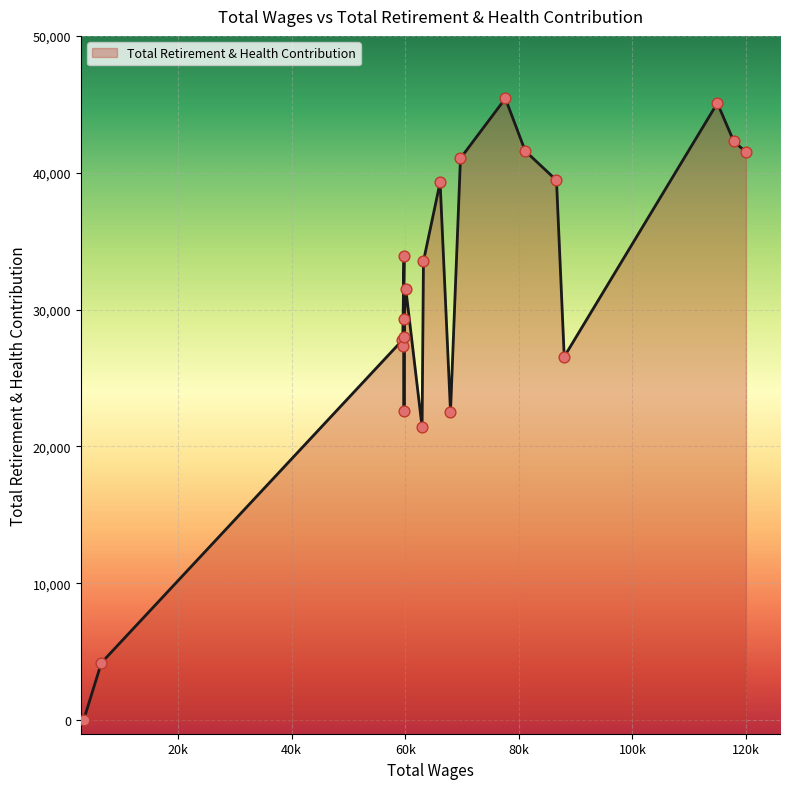

What is the ratio of the value at 2 to the value at 17?

1.6